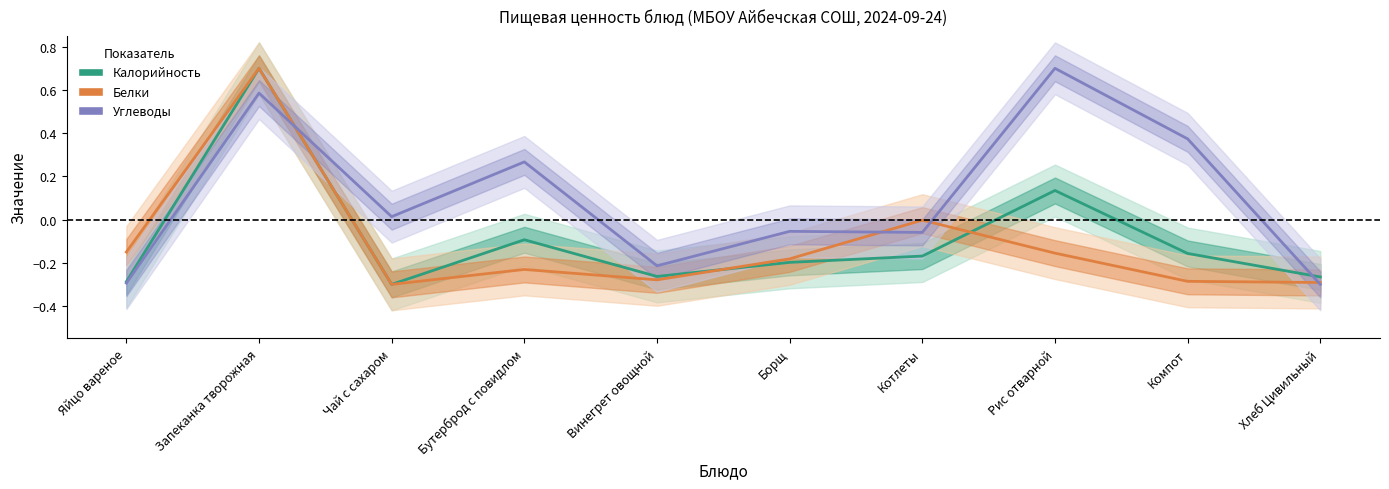

At which label does Углеводы first exceed 0?

Запеканка творожная